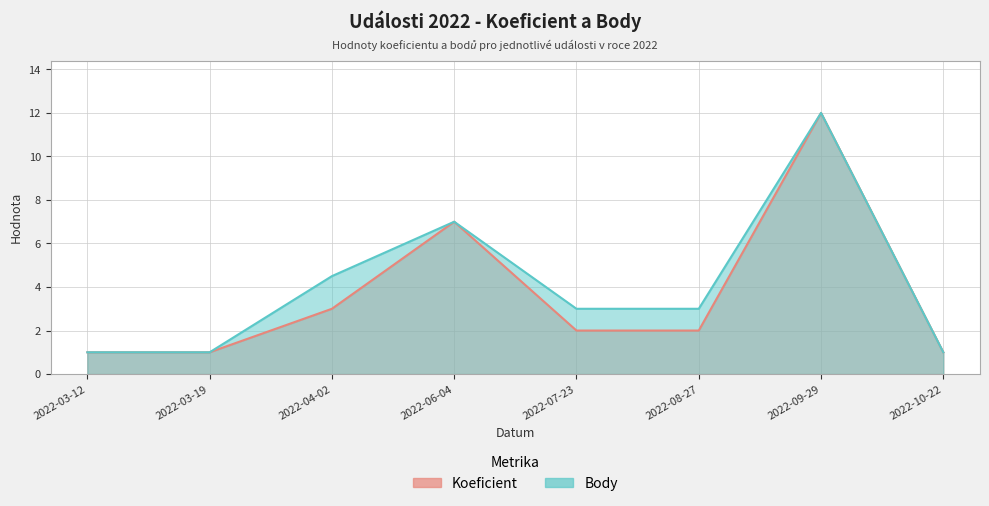

What is the minimum value shown in the chart?

1.0